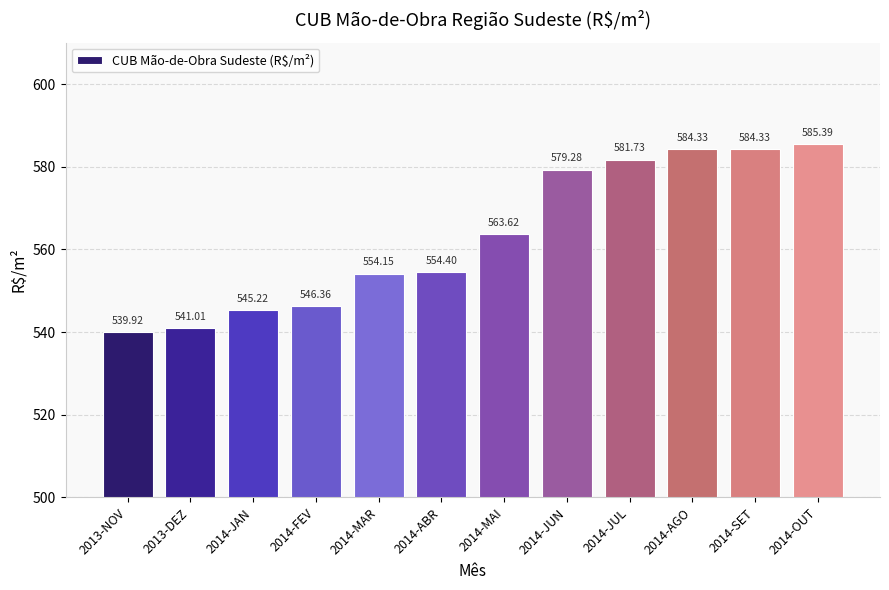

Where does the data first go above 563?

2014-MAI